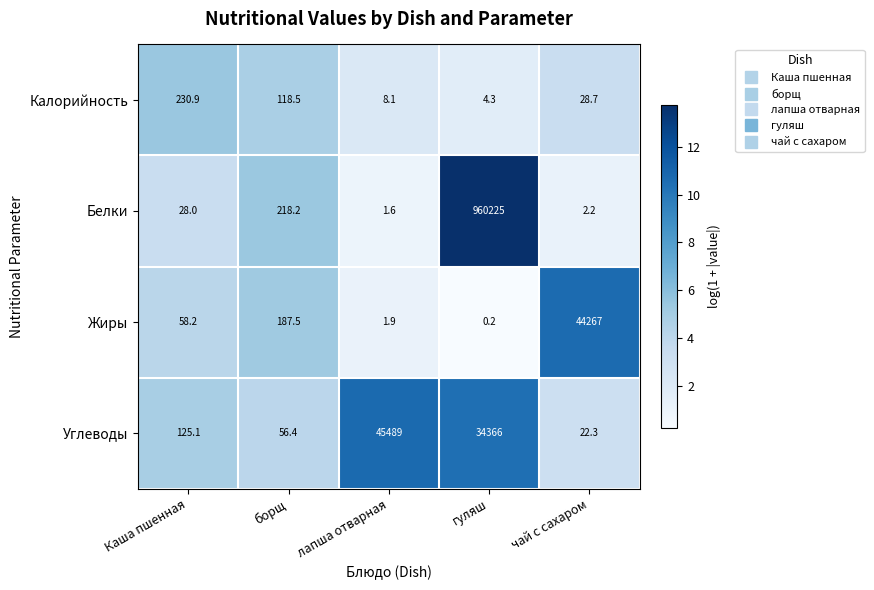

Reading right to left, list all the values displayed in this chart.

Калорийность: 28.7	4.3	8.1	118.5	230.9
Белки: 2.2	960225.0	1.6	218.2	28.0
Жиры: 44267.0	0.2	1.9	187.5	58.2
Углеводы: 22.3	34366.0	45489.0	56.4	125.1